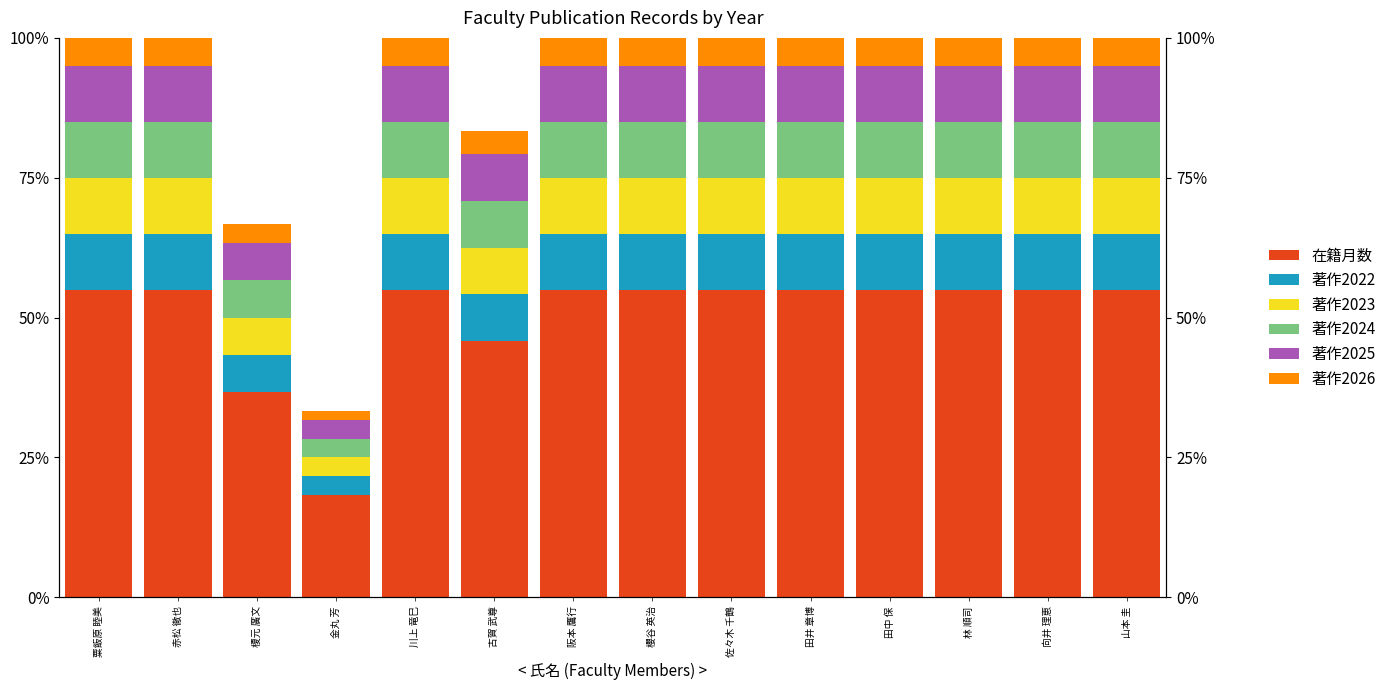

What is the sum of the 著作2023 values at 佐々木 千鶴 and 阪本 鷹行?

20.0